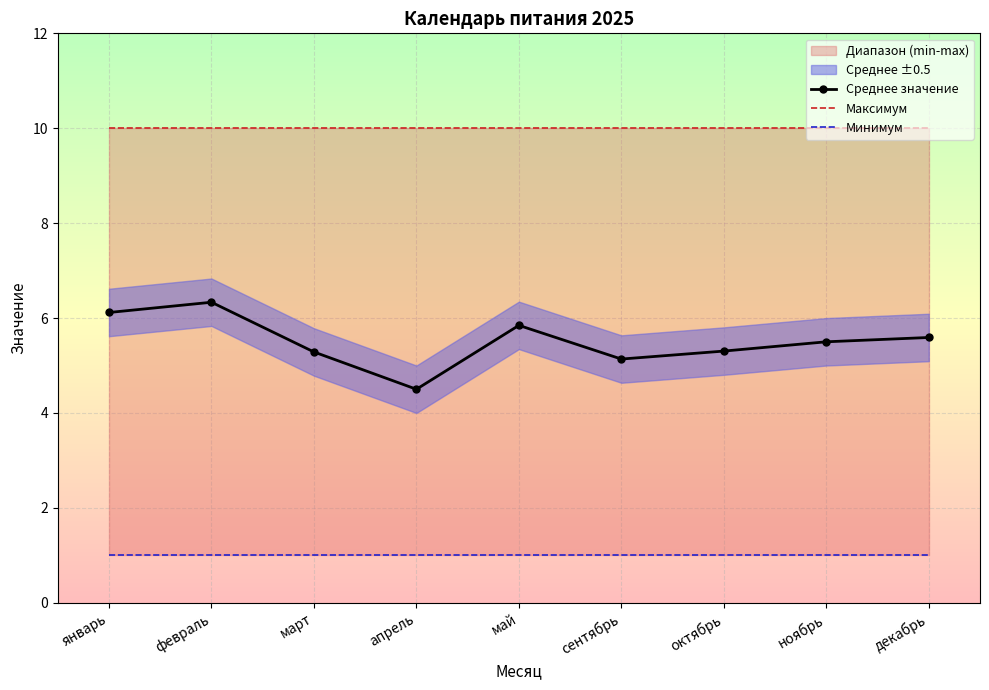

What is the average value of the Среднее значение series?

5.5